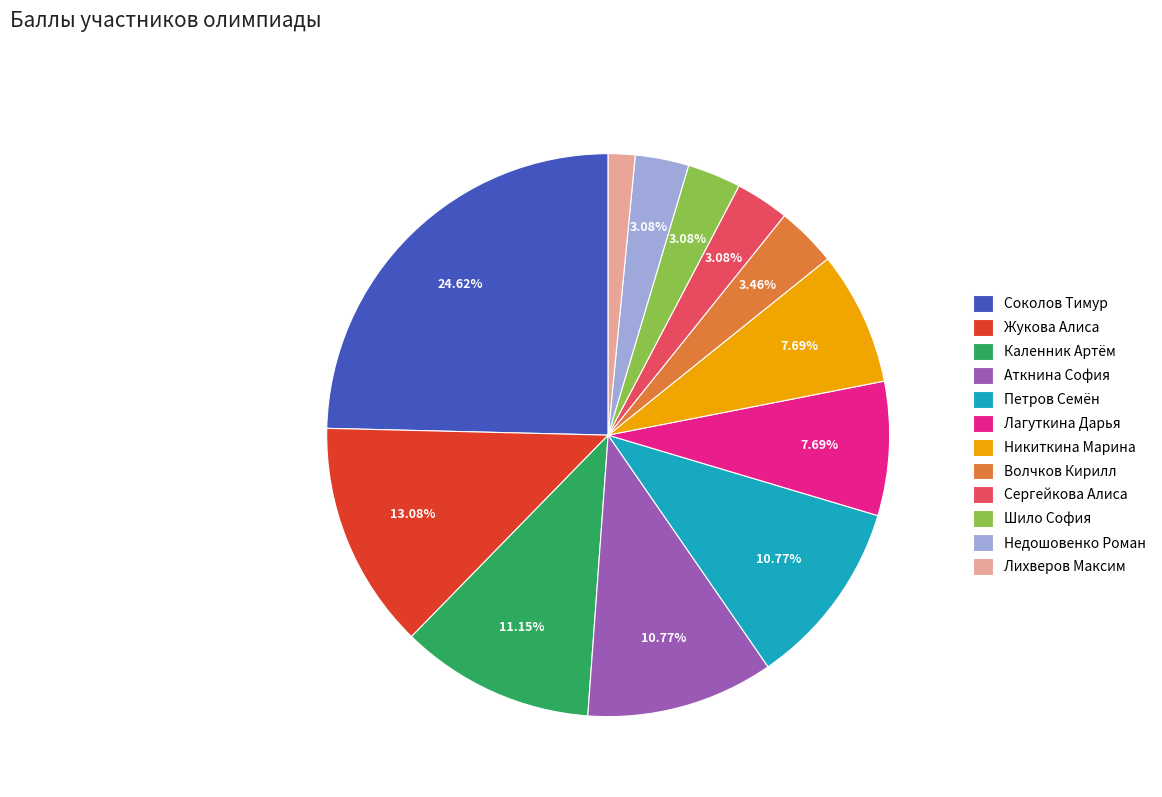

Count the number of slices in the pie.

12